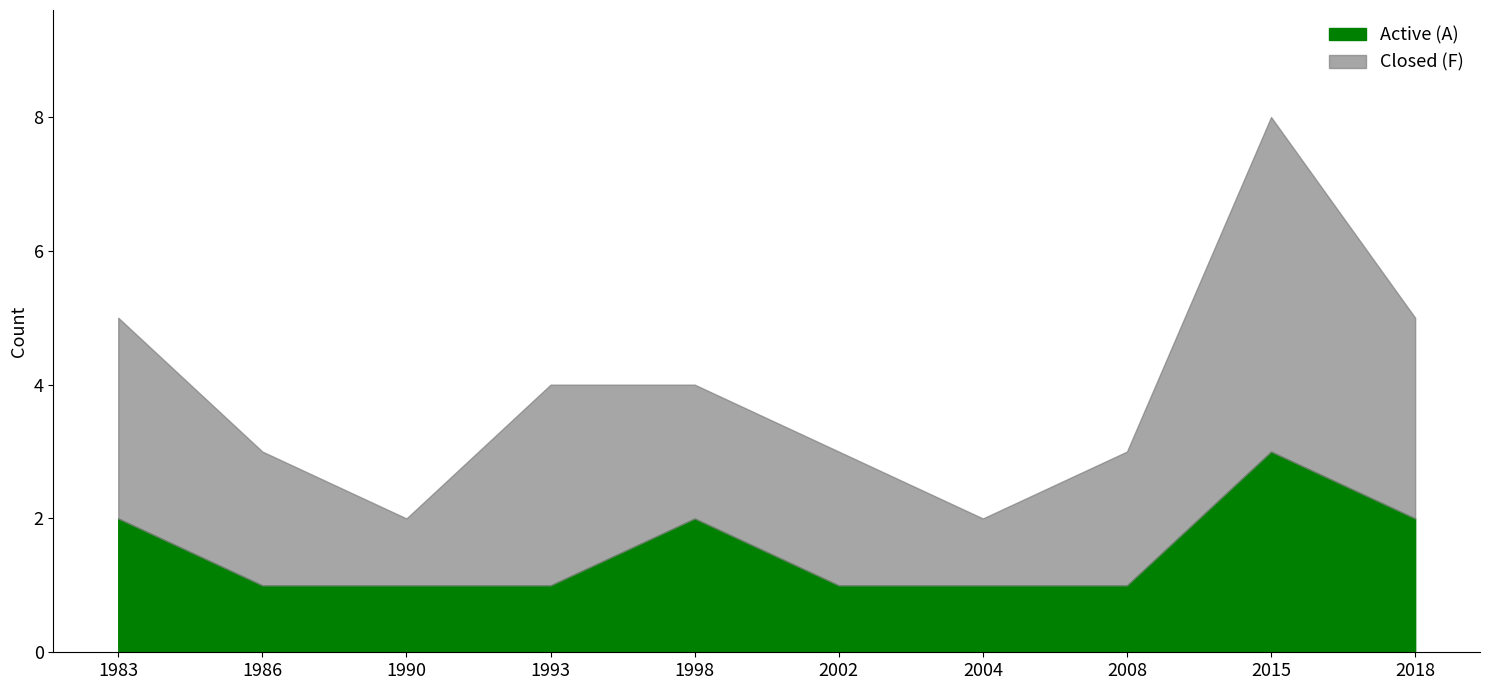

True or false: the data has more than 2 interior local peaks.

False